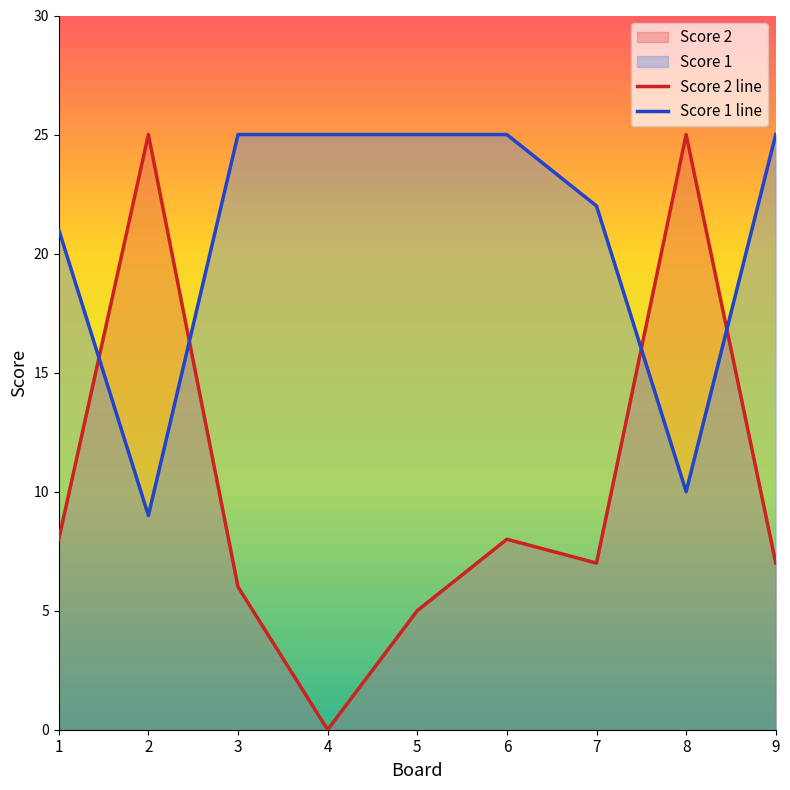

At which label does Score 2 line first exceed 7?

1